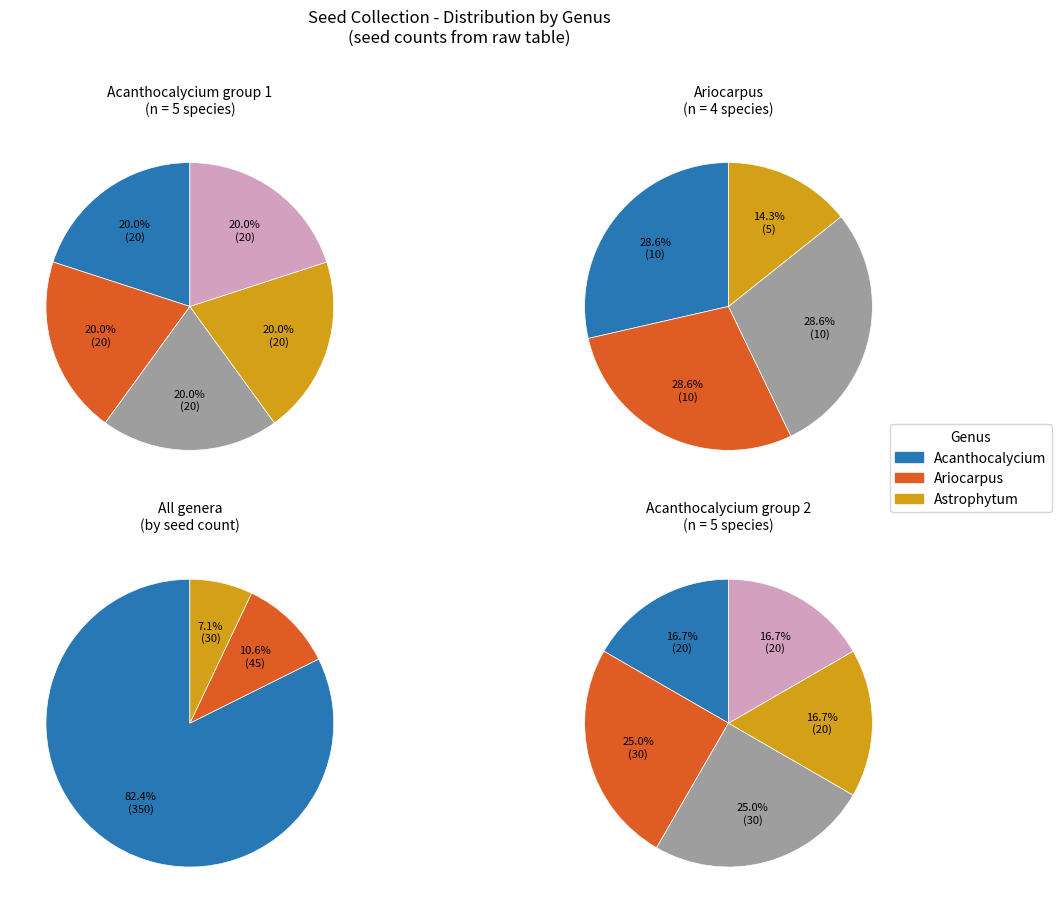

Is Ariocarpus (A18) the majority of the pie?

No